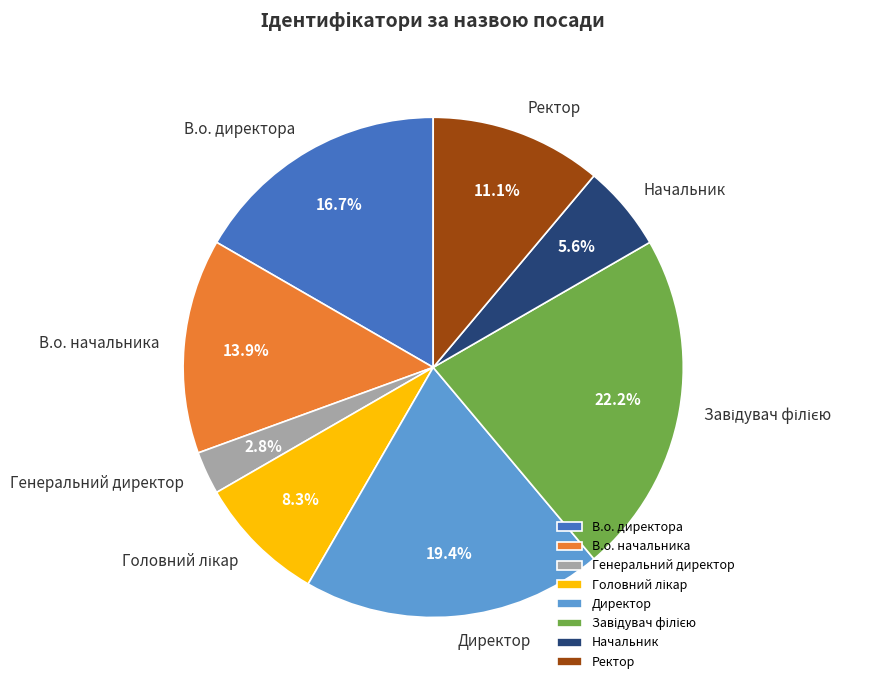

What is the smallest slice in the pie chart?

Генеральний директор